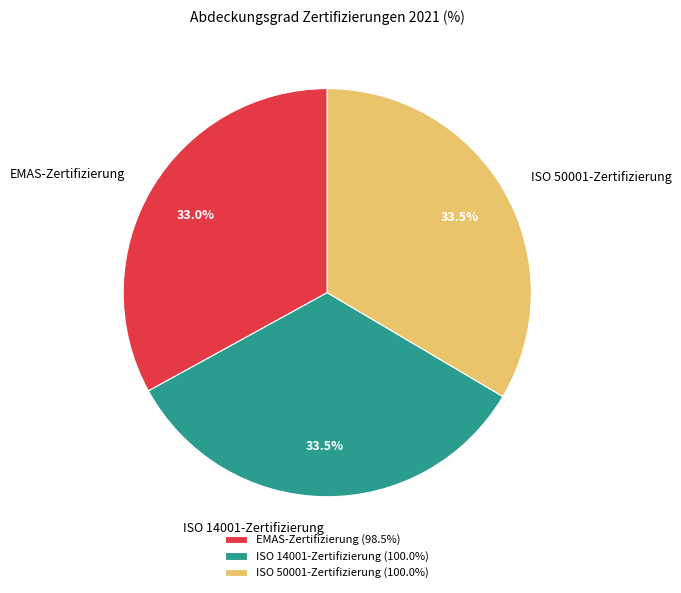

Approximately how many times larger is the value at ISO 50001-Zertifizierung compared to ISO 14001-Zertifizierung?

1.0